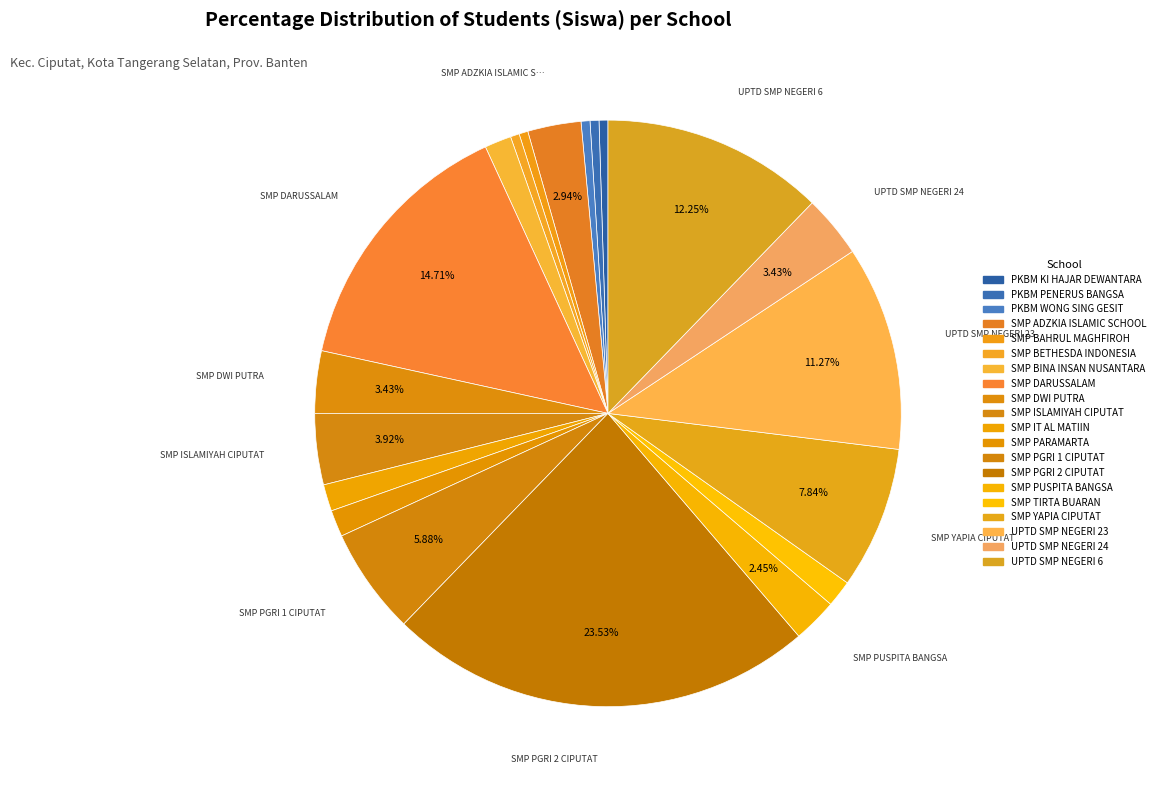

Is the sum of UPTD SMP NEGERI 6 and SMP BINA INSAN NUSANTARA greater than half?

No